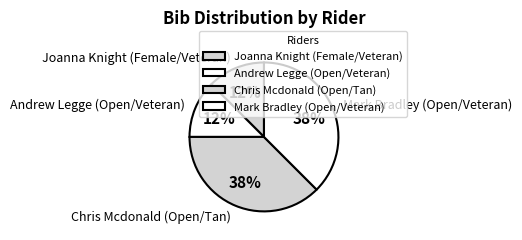

To the nearest percent, what is the average slice percentage?

25%